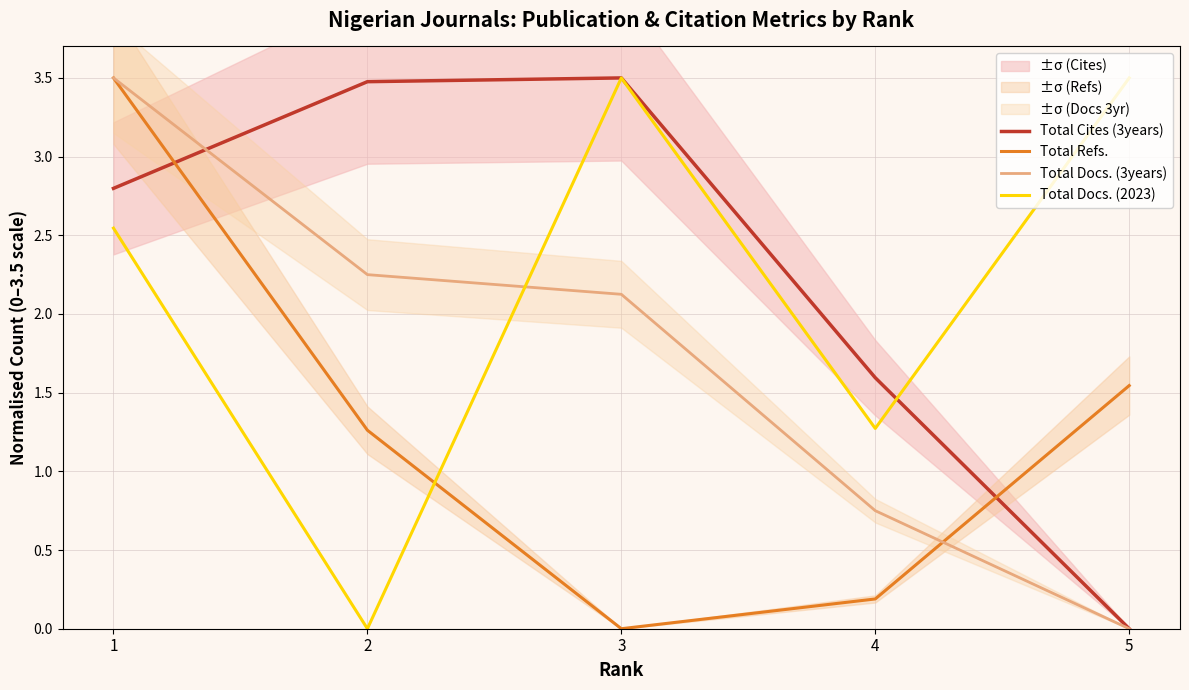

Which series has the widest spread of values?

Total Cites (3years)